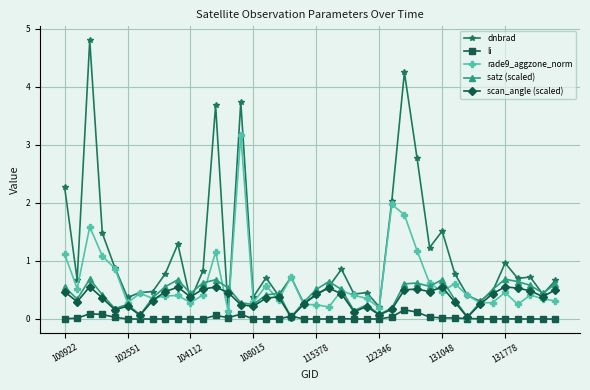

What is the value of the satz (scaled) point at the 6th from the left?

0.3